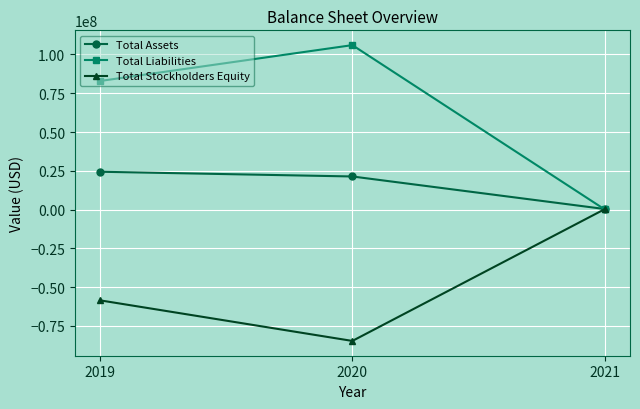

What is the sum of the Total Liabilities values at 2020 and 2019?

188951000